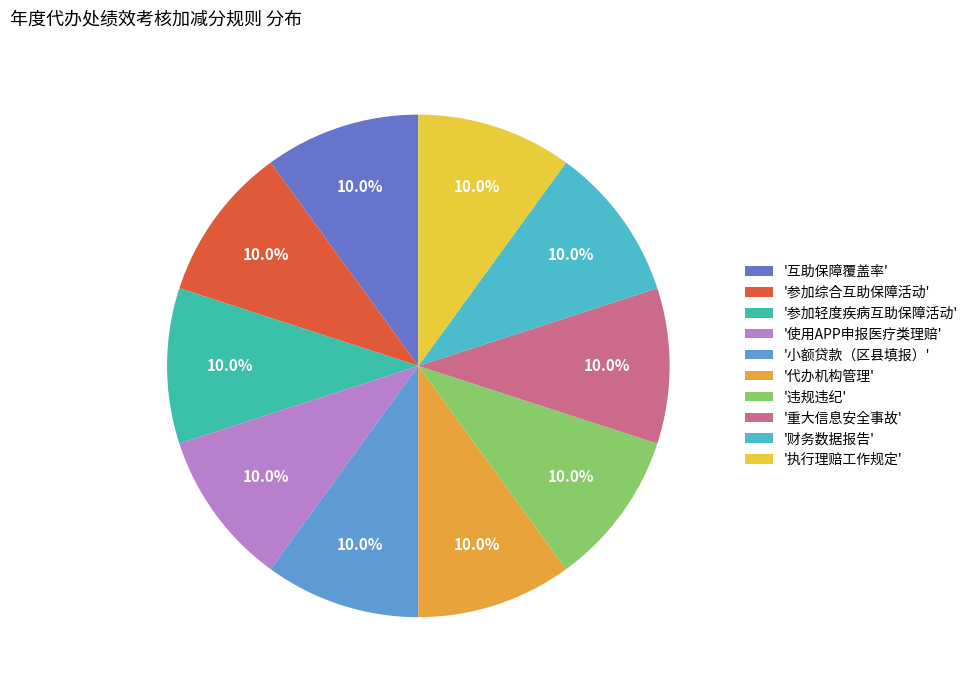

Count the number of slices in the pie.

10